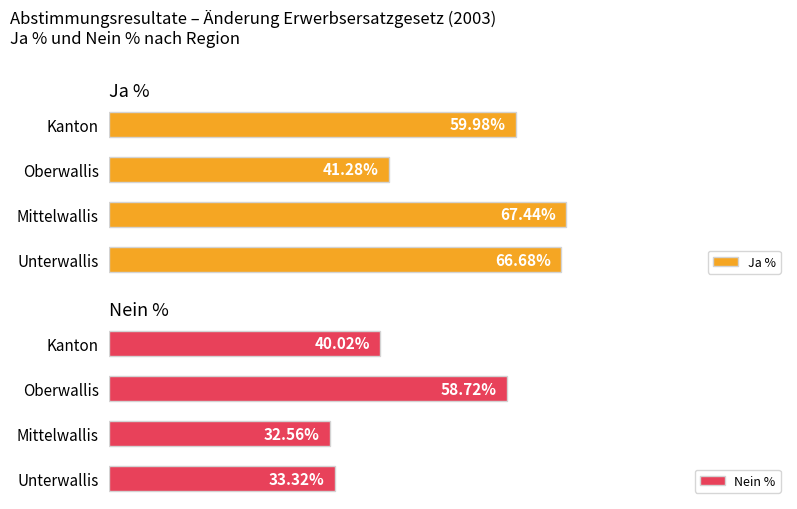

Which category has the highest value in the Nein % series?

Oberwallis